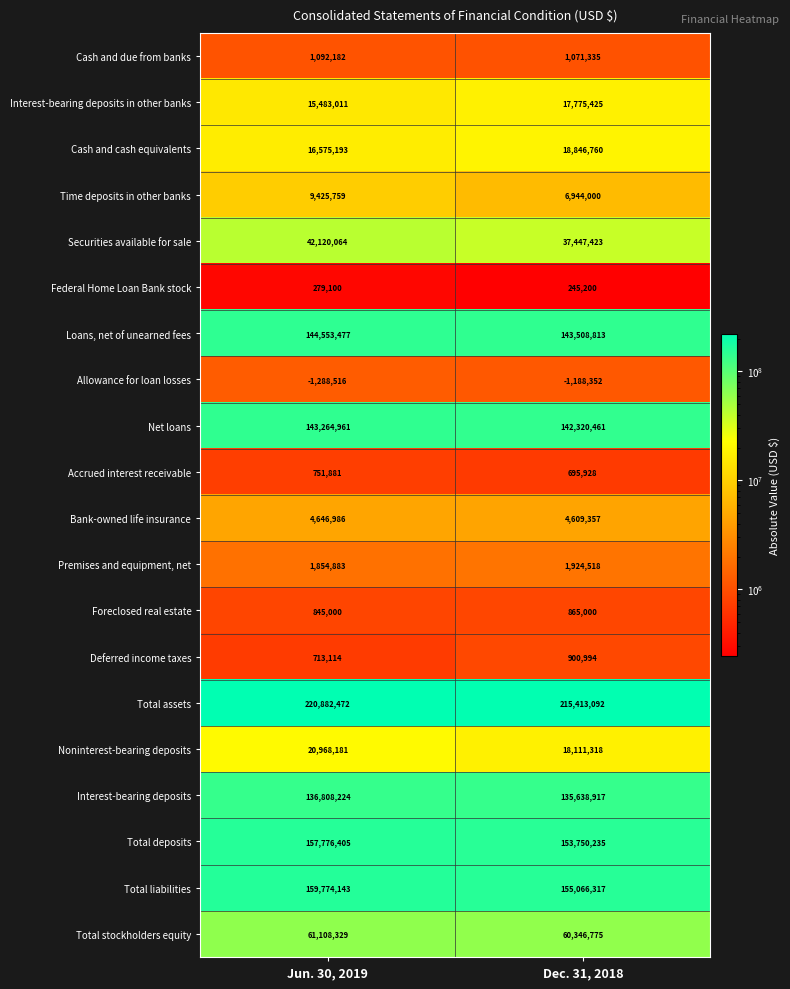

List the series in order of their peak value, highest first.

Total assets, Total liabilities, Total deposits, Loans, net of unearned fees, Net loans, Interest-bearing deposits, Total stockholders equity, Securities available for sale, Noninterest-bearing deposits, Cash and cash equivalents, Interest-bearing deposits in other banks, Time deposits in other banks, Bank-owned life insurance, Premises and equipment, net, Cash and due from banks, Deferred income taxes, Foreclosed real estate, Accrued interest receivable, Federal Home Loan Bank stock, Allowance for loan losses